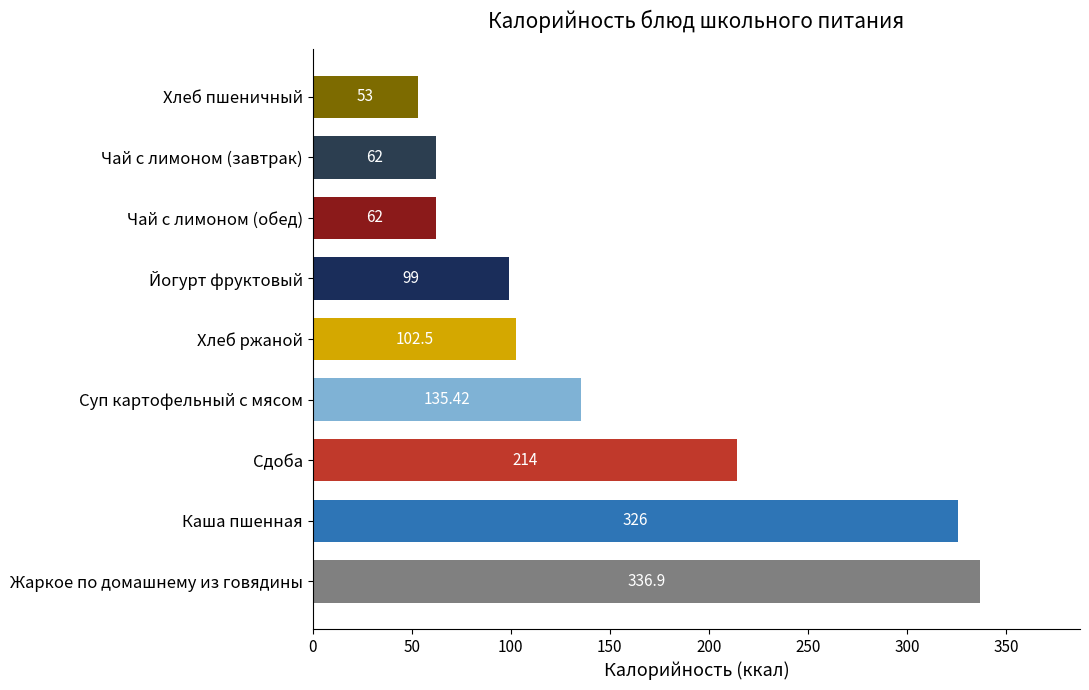

At which label is the value closest to 194?

Сдоба